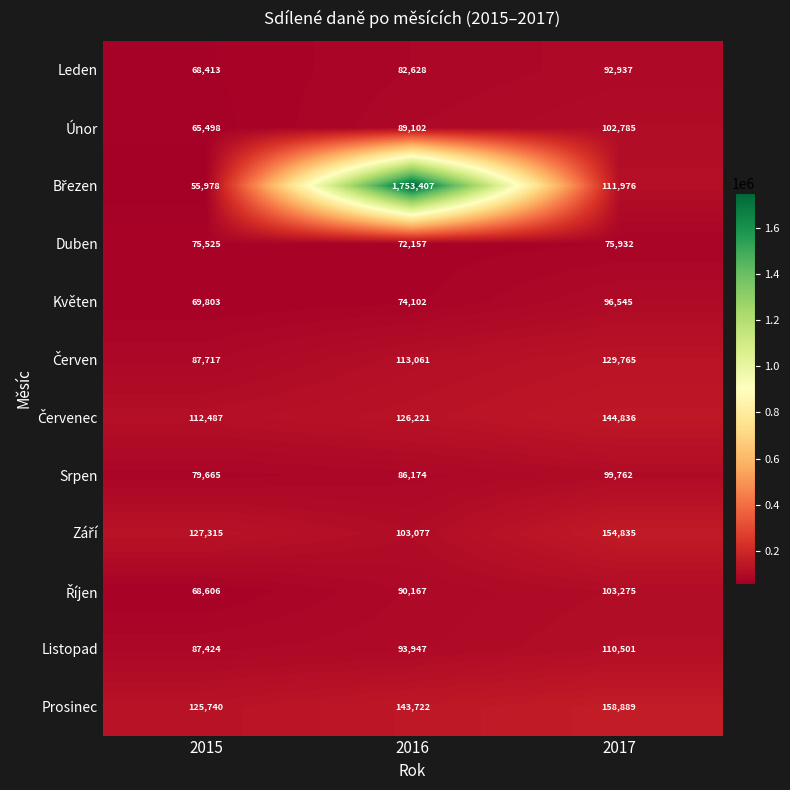

At which category is the sum across all series the highest?

2016